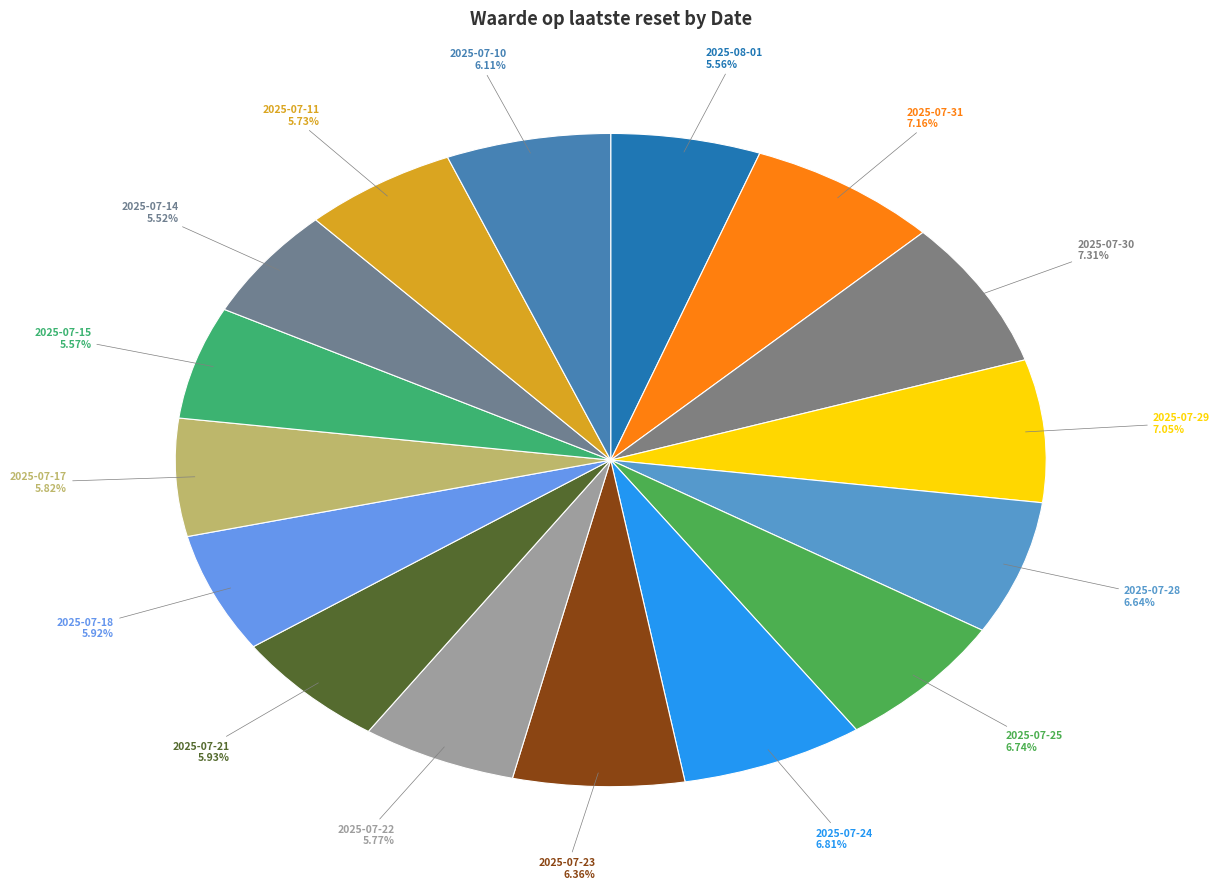

How many segments does this pie chart have?

16